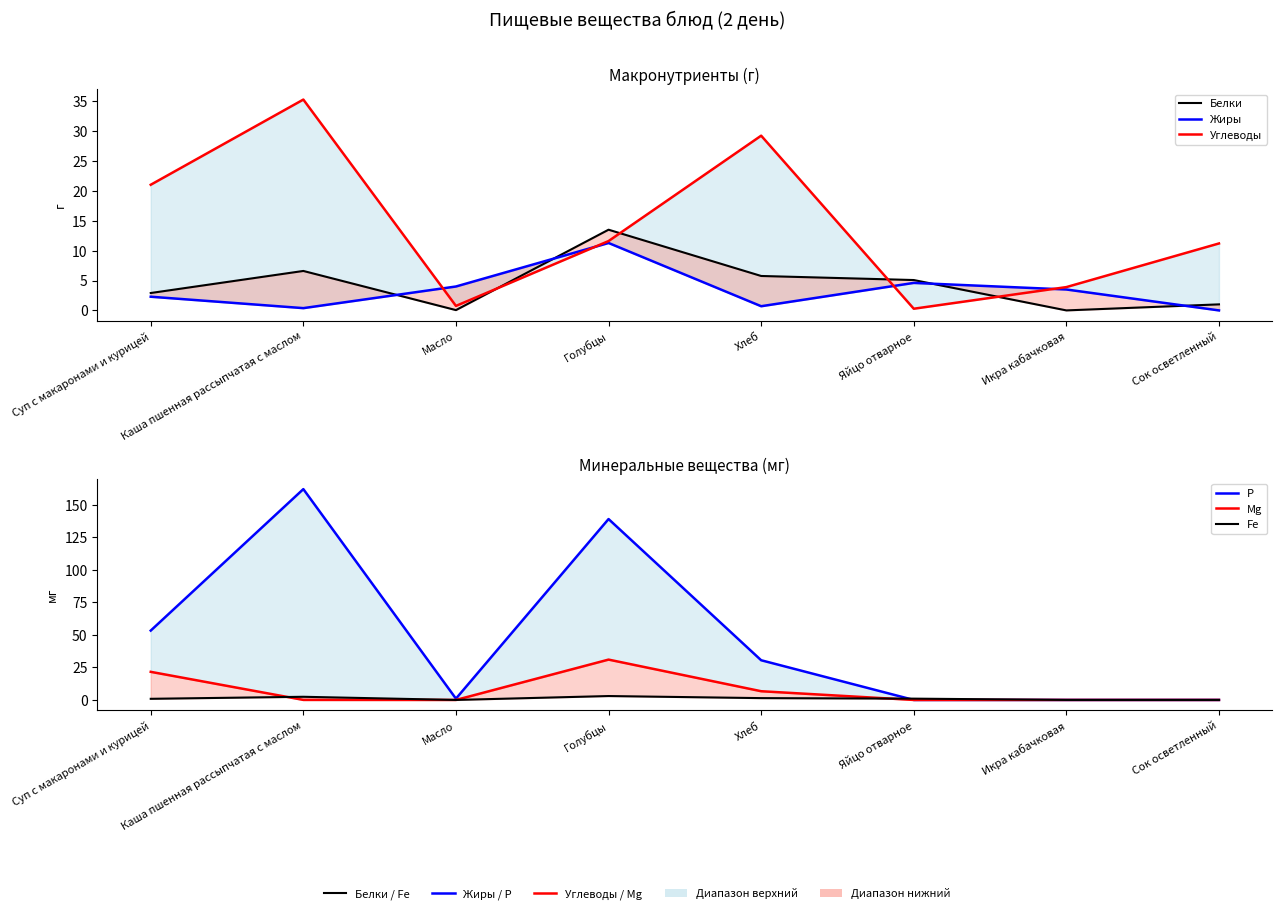

Which series ends up on top after the final intersection of Жиры and Fe?

Жиры